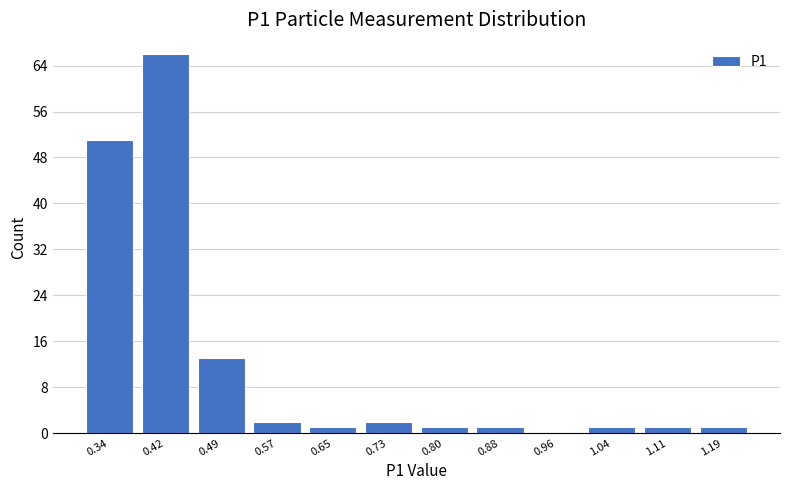

Reading left to right, transcribe this chart: for each bar, give the range it covers on the x-axis and its height. Neither the bar edges nor the heights are printed on the chart, so give them approximately, as read against the axes.

0.30 to 0.38: 51
0.38 to 0.46: 66
0.46 to 0.53: 13
0.53 to 0.61: 2
0.61 to 0.69: 1
0.69 to 0.77: 2
0.77 to 0.84: 1
0.84 to 0.92: 1
0.92 to 1.00: 0
1.00 to 1.08: 1
1.08 to 1.15: 1
1.15 to 1.23: 1